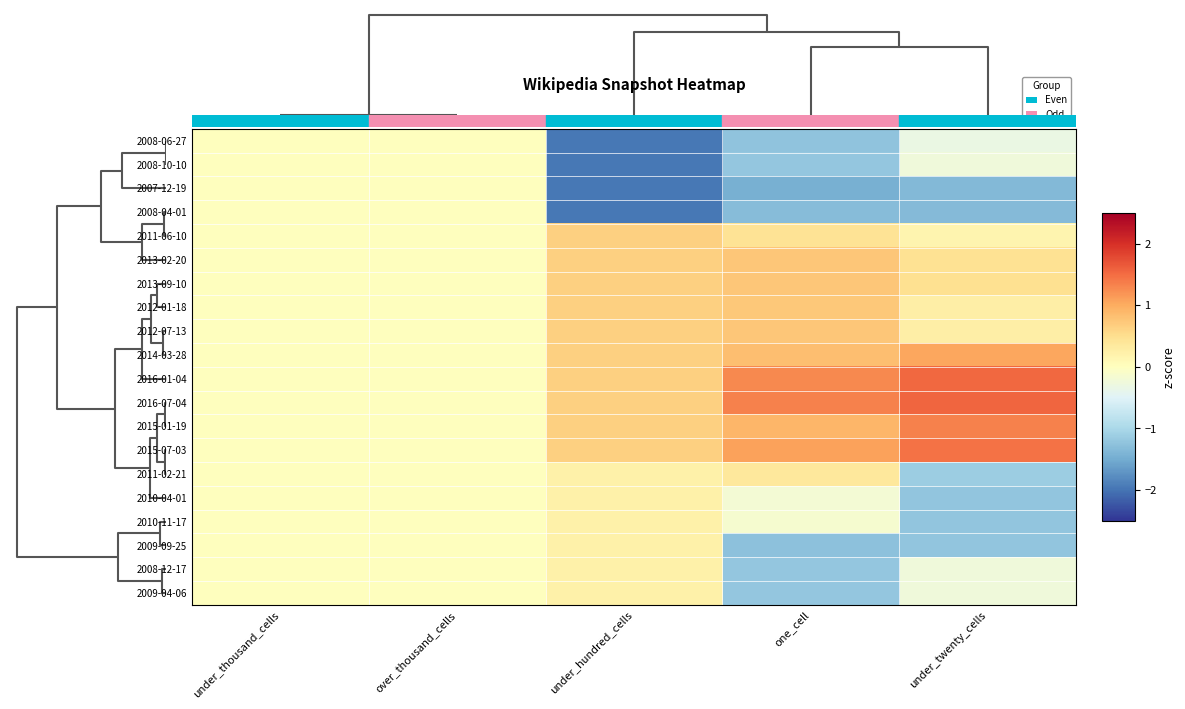

What is the smallest value displayed?

-2.0